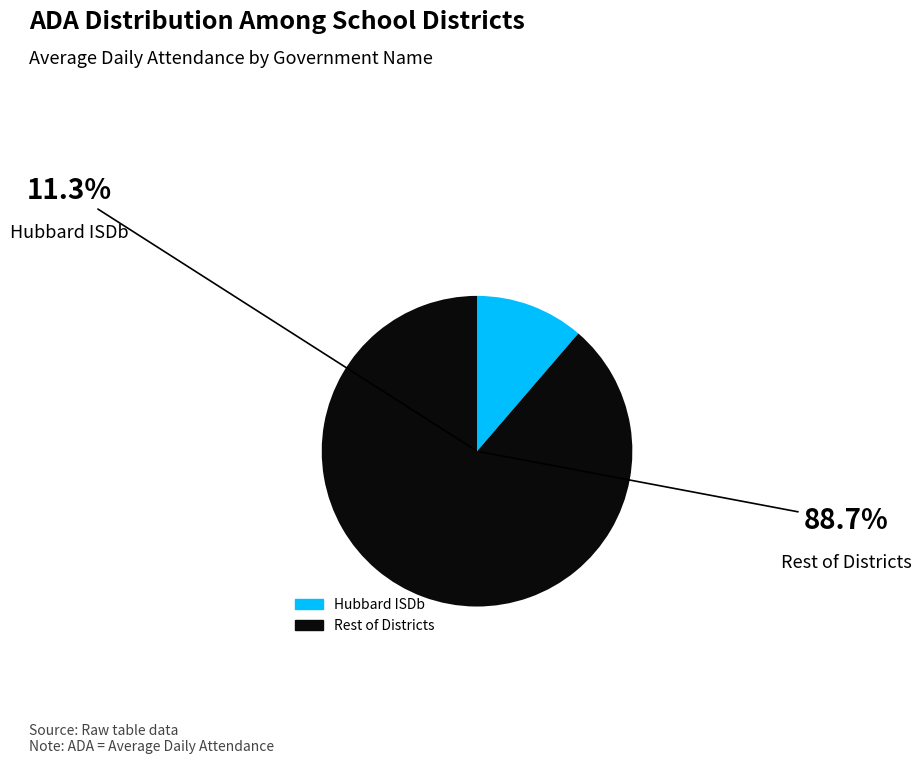

To the nearest percent, what percentage of the pie is Hubbard ISDb?

11%